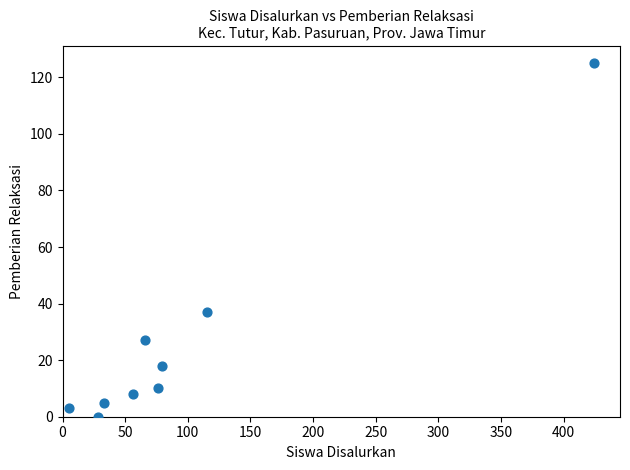

What is the range of X values (max minus min)?

419